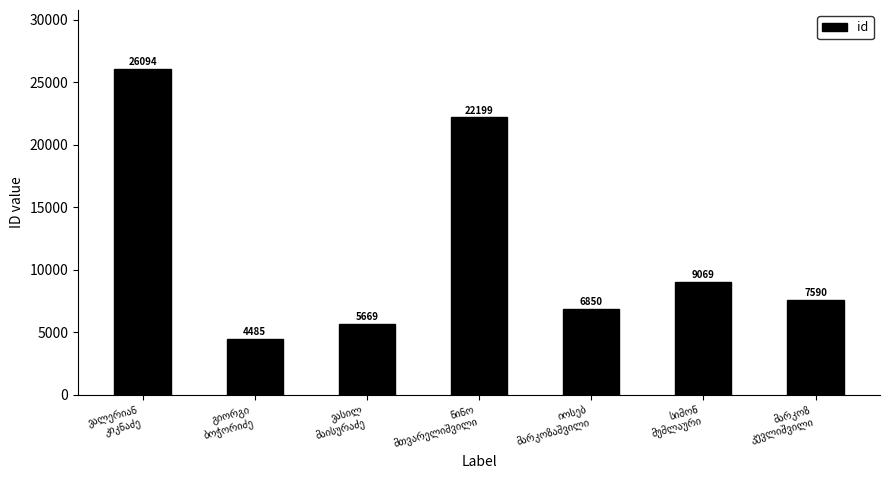

What is the maximum value shown in the chart?

26094